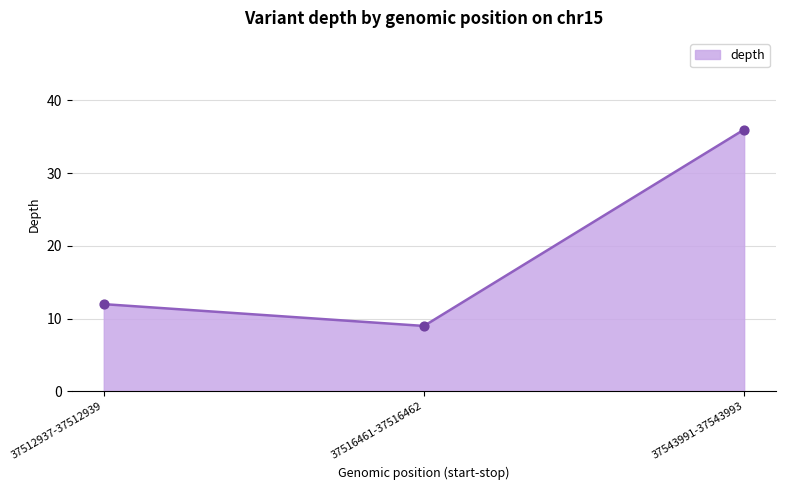

Which has a higher value, 37543991-37543993 or 37512937-37512939?

37543991-37543993